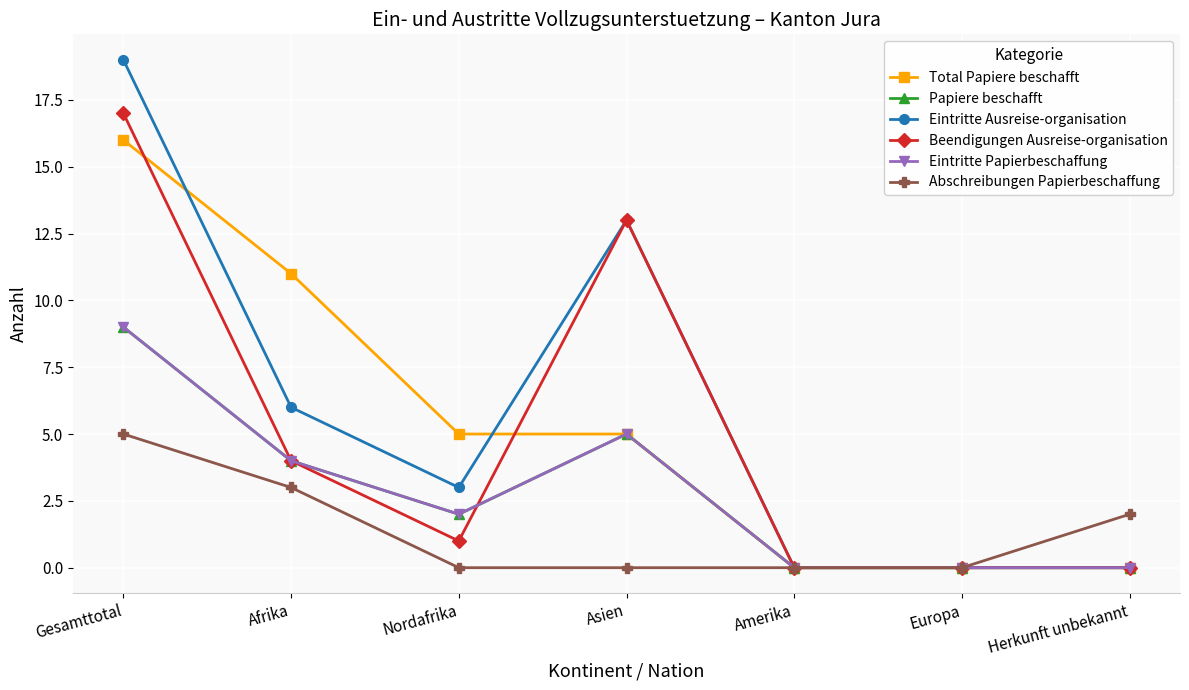

How many intersections are there between Beendigungen Ausreise-organisation and Total Papiere beschafft?

2